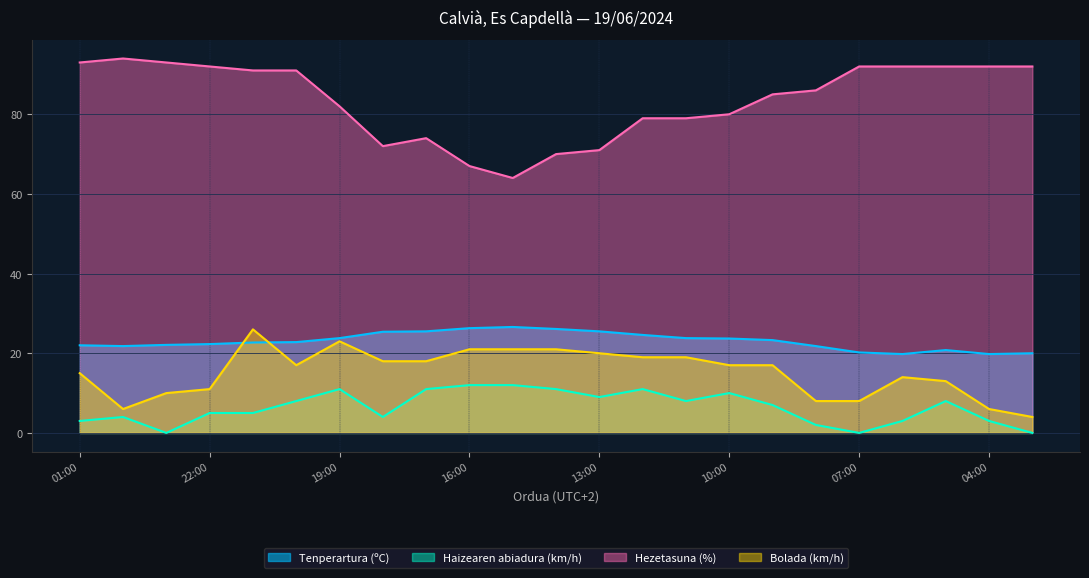

What is the maximum value shown in the chart?

94.0